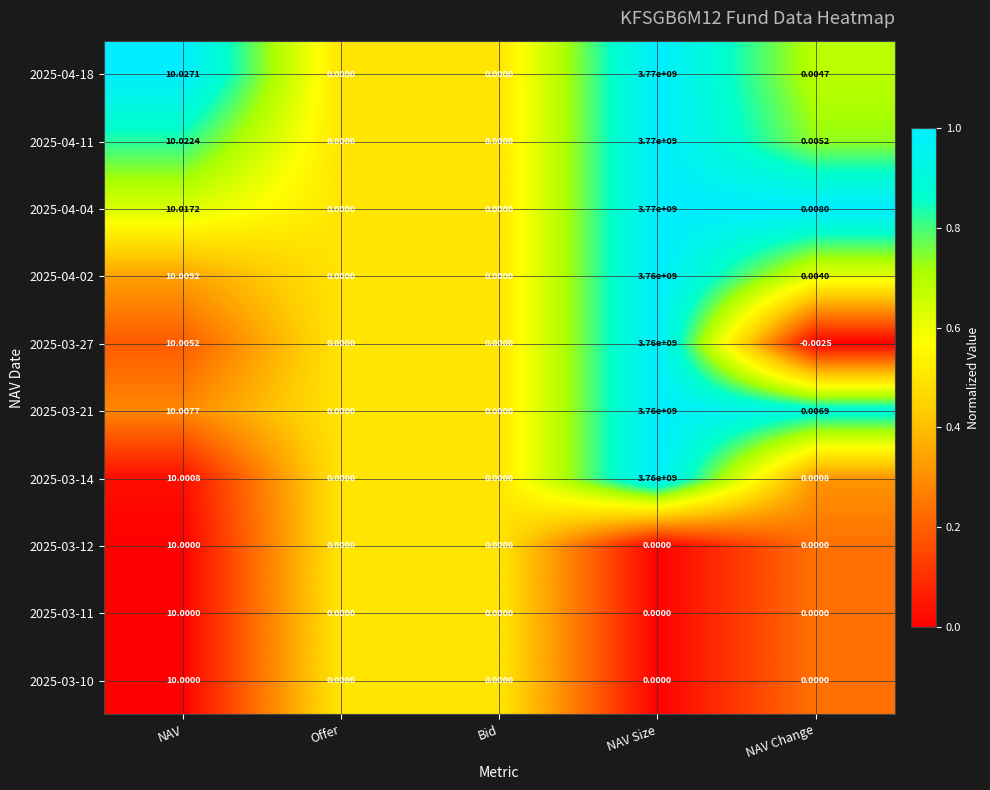

Where is 2025-04-18 nearest to the value 1885000000?

NAV